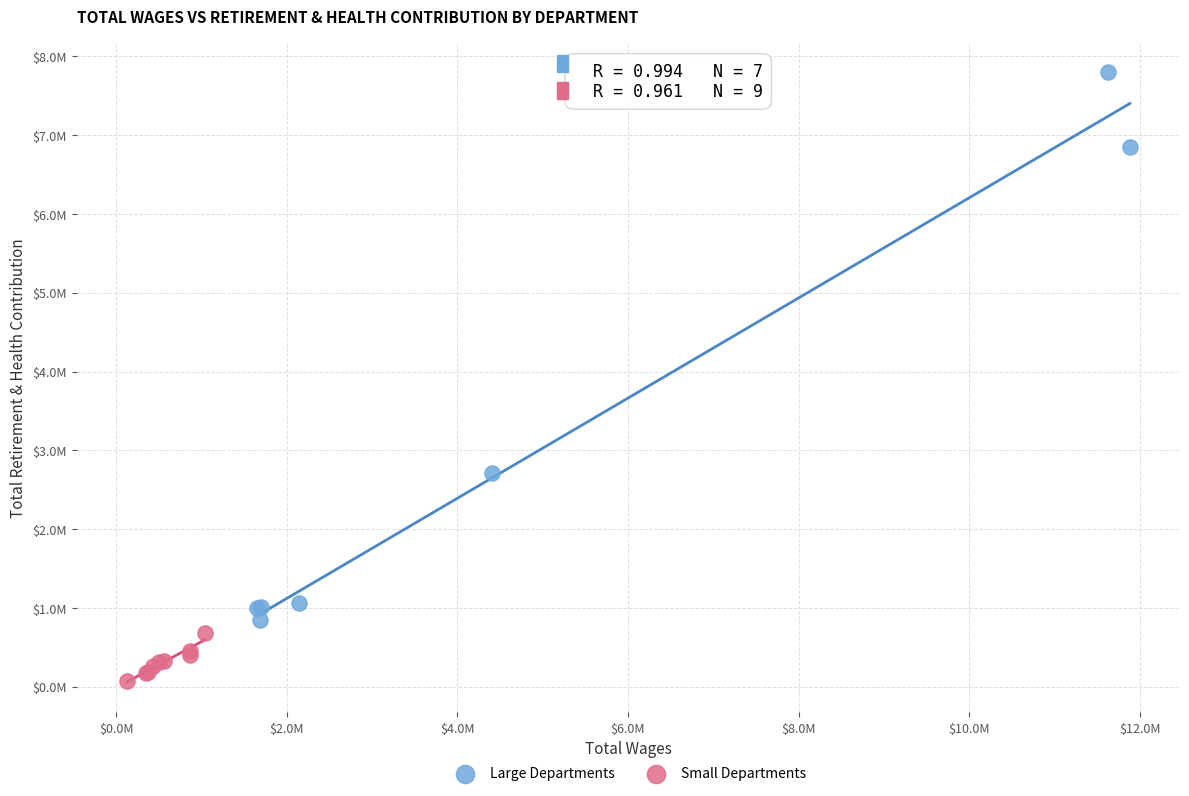

Which series has the widest spread of Y values?

Large Departments